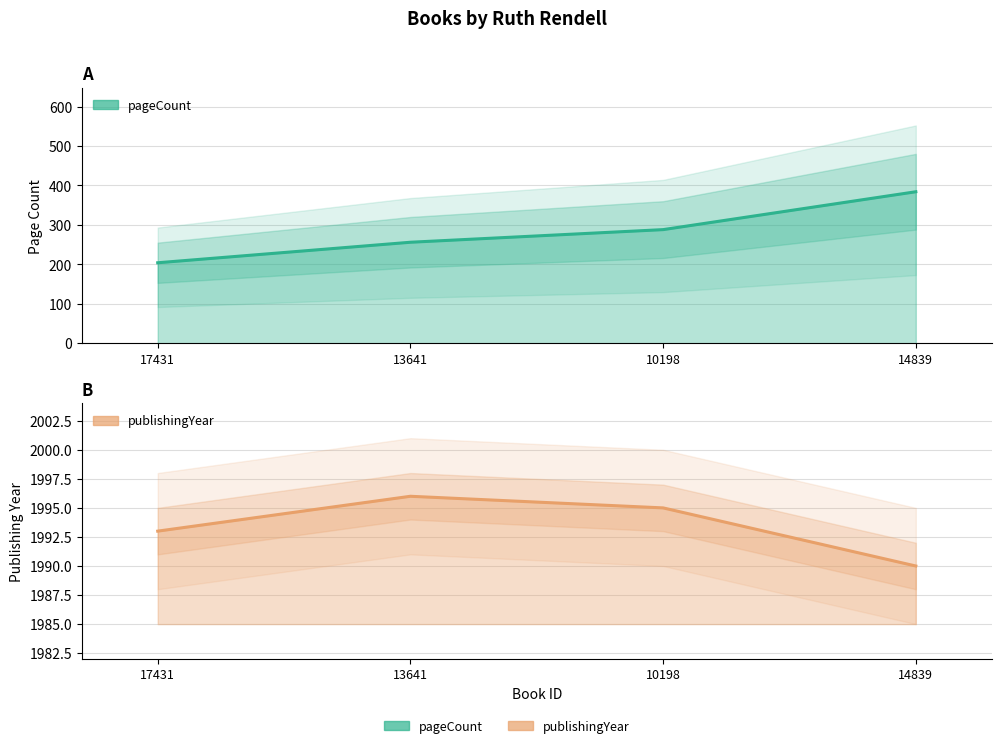

What is the difference between the publishingYear values at 13641 and 10198?

1